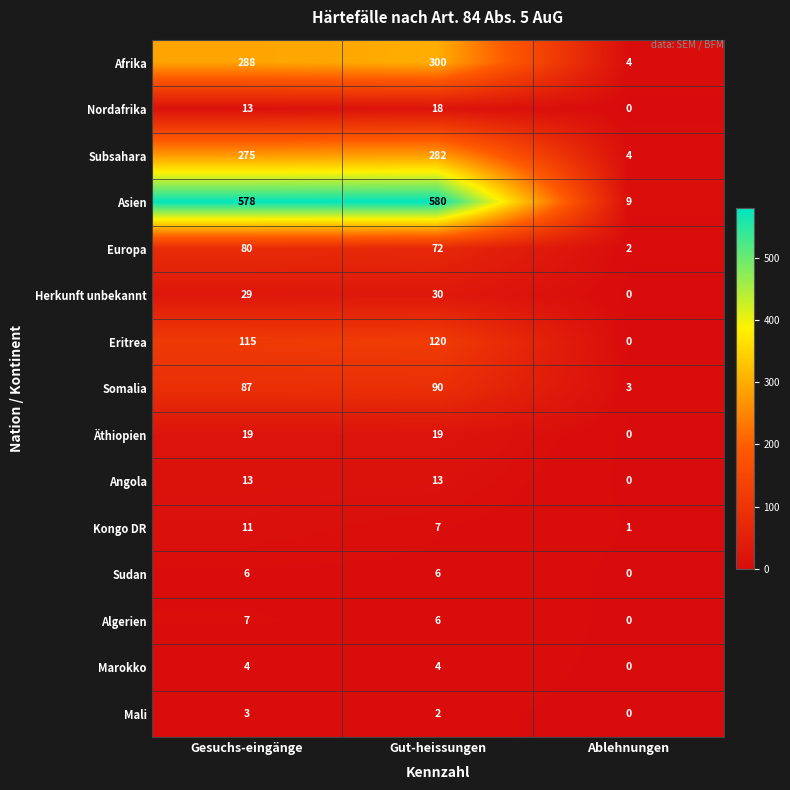

What is the average value of the Herkunft unbekannt series?

20